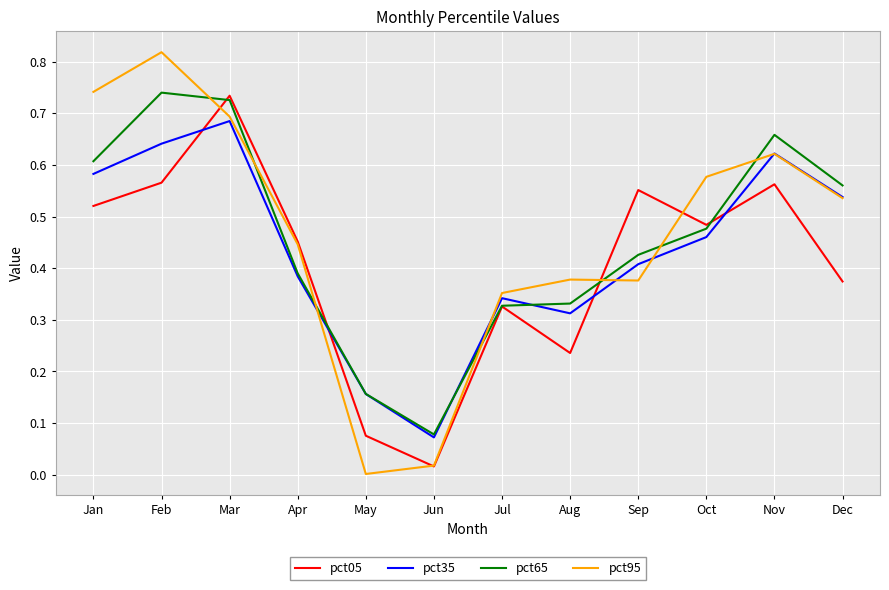

Which series has the widest spread of values?

pct95